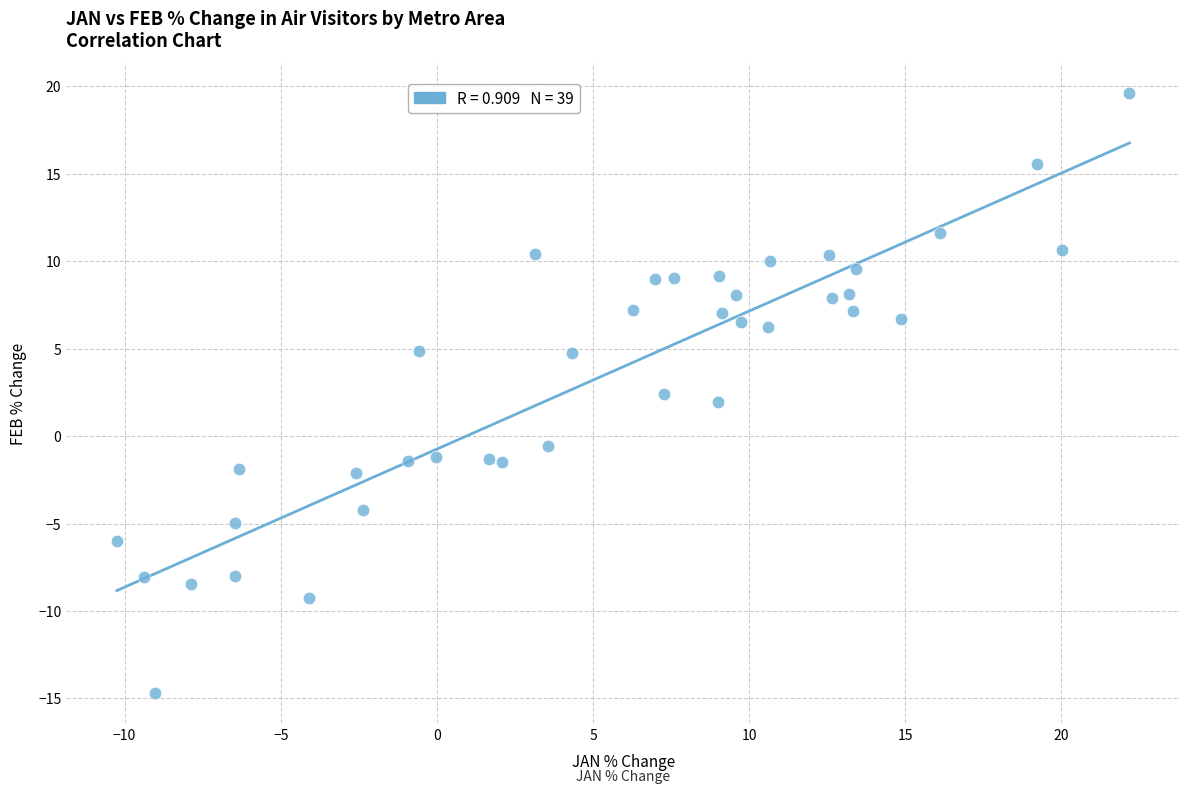

What is the range of X values (max minus min)?

32.4